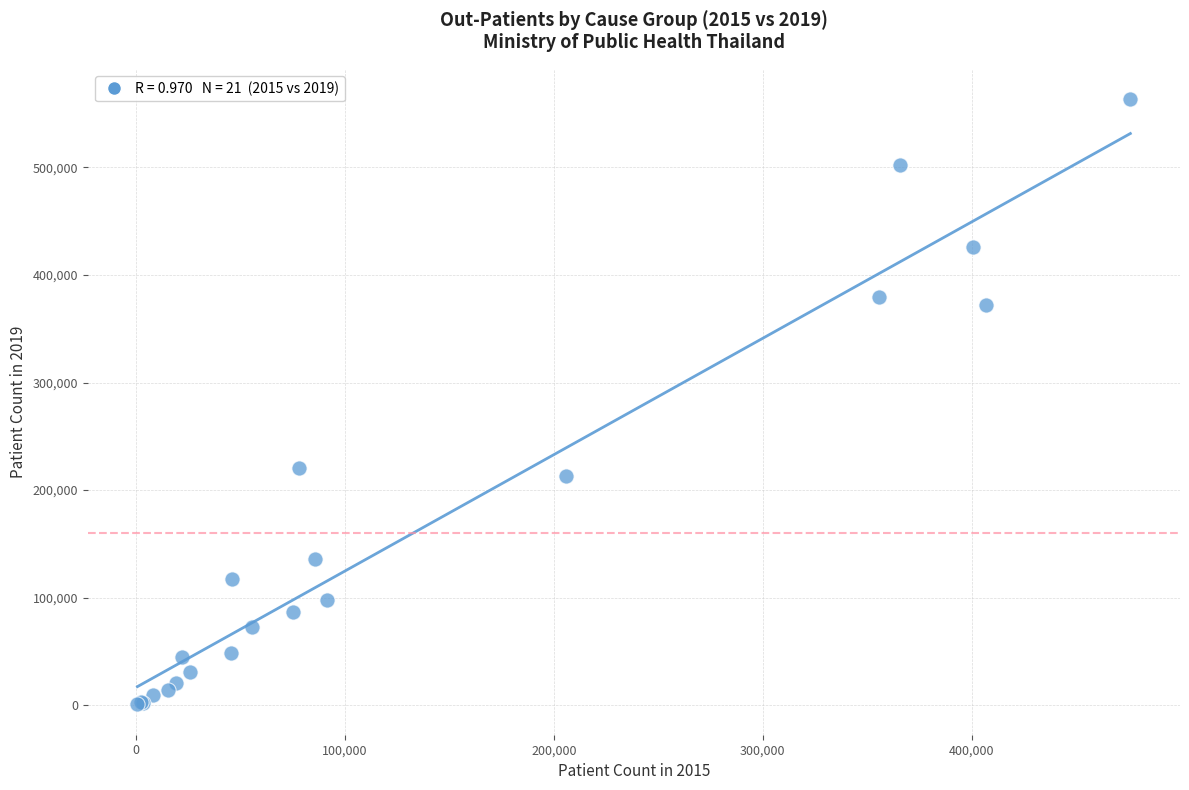

What Y value in the scatter plot is closest to 282142?

220738